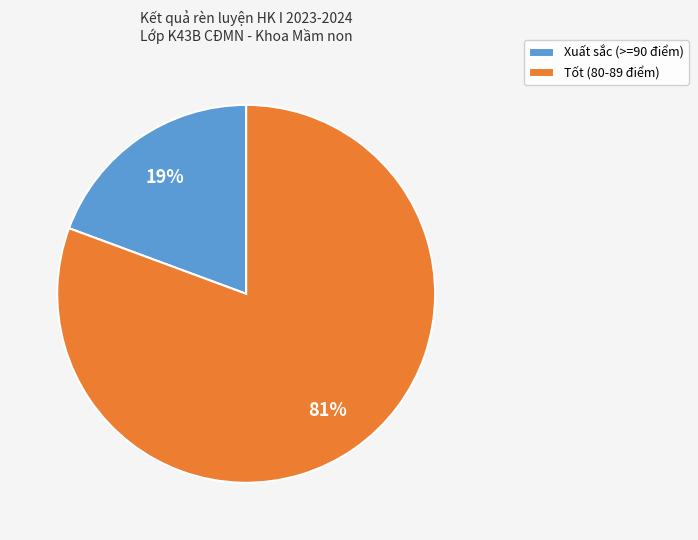

Which has a higher value, Xuất sắc (>=90 điểm) or Tốt (80-89 điểm)?

Tốt (80-89 điểm)